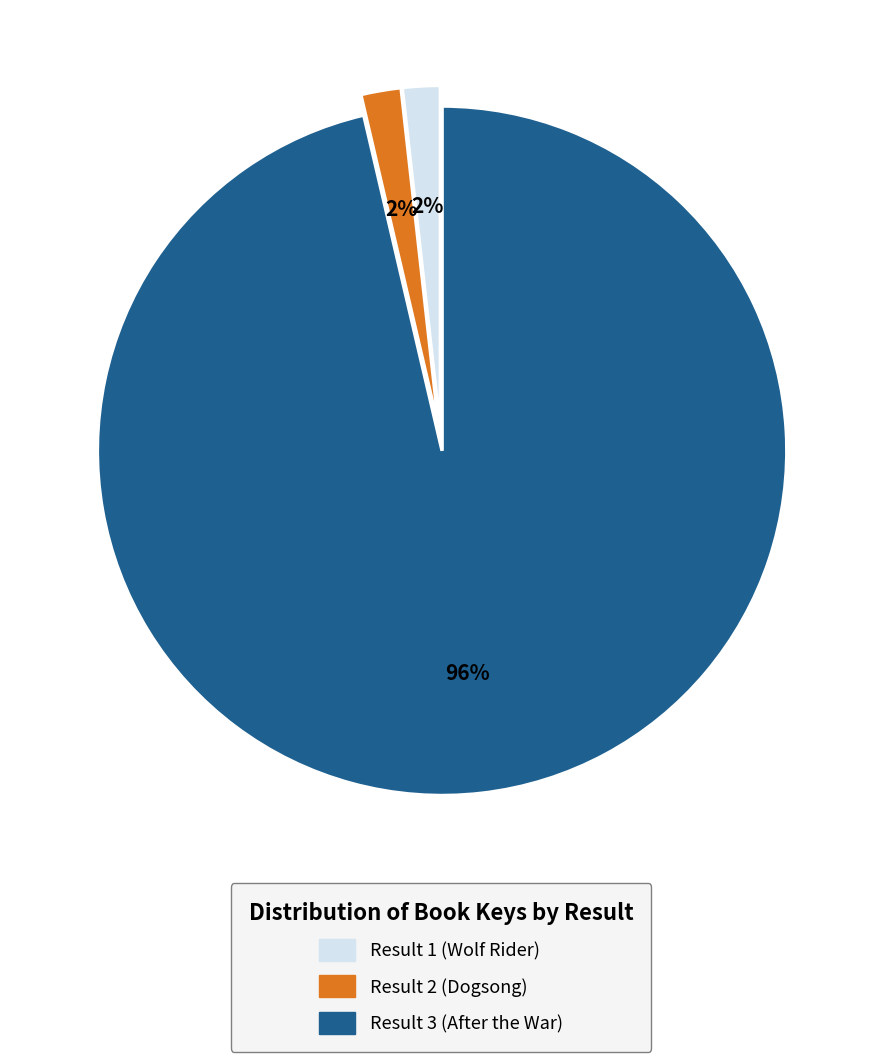

How many slices are in this pie chart?

3